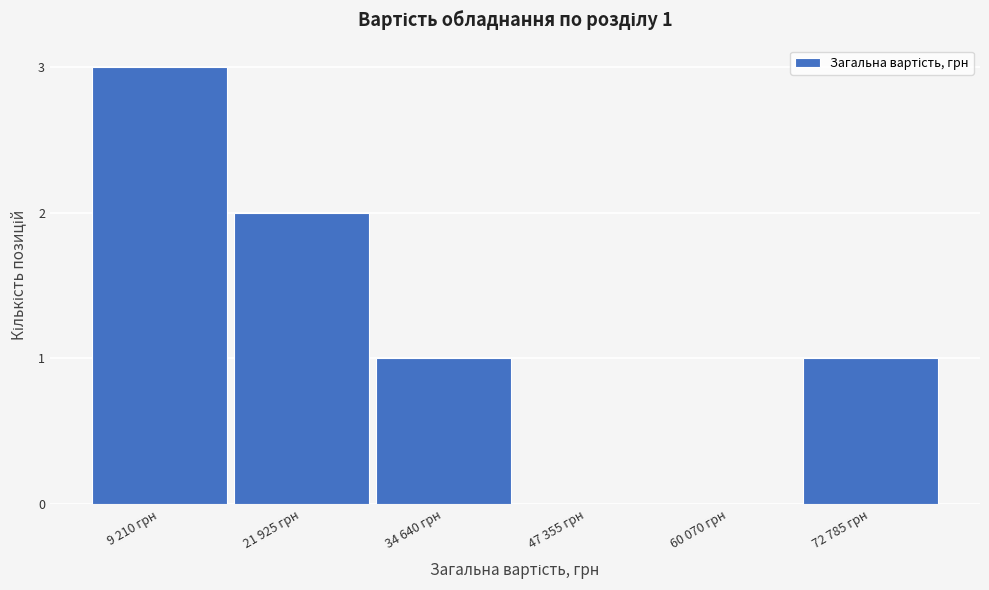

Reading left to right, transcribe all the data shown in this chart.

9 210 грн=3	21 925 грн=2	34 640 грн=1	47 355 грн=0	60 070 грн=0	72 785 грн=1